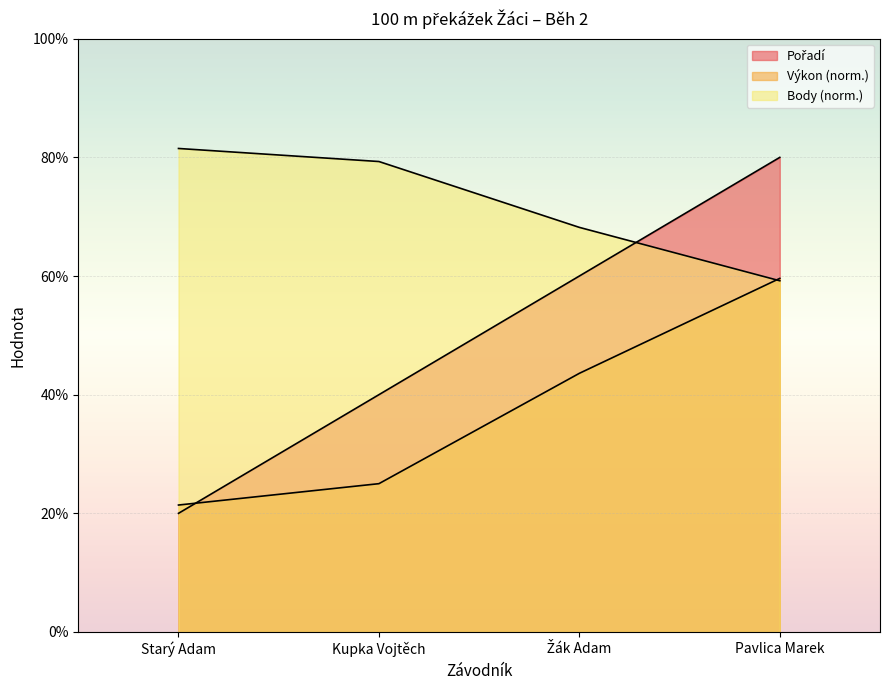

What is the value of the Body point at the 2nd from the left?

79.3